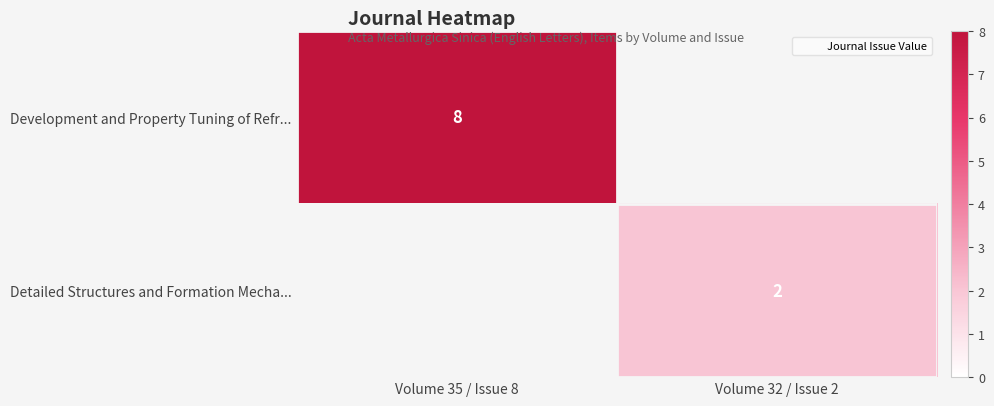

What is the sum of all Detailed Structures and Formation Mecha... values?

2